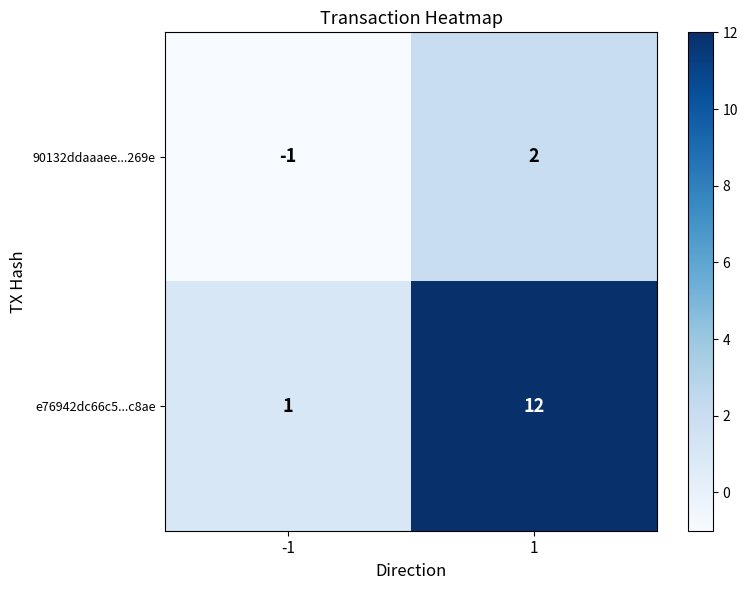

Which series changed the most between -1 and 1?

e76942dc66c5...c8ae